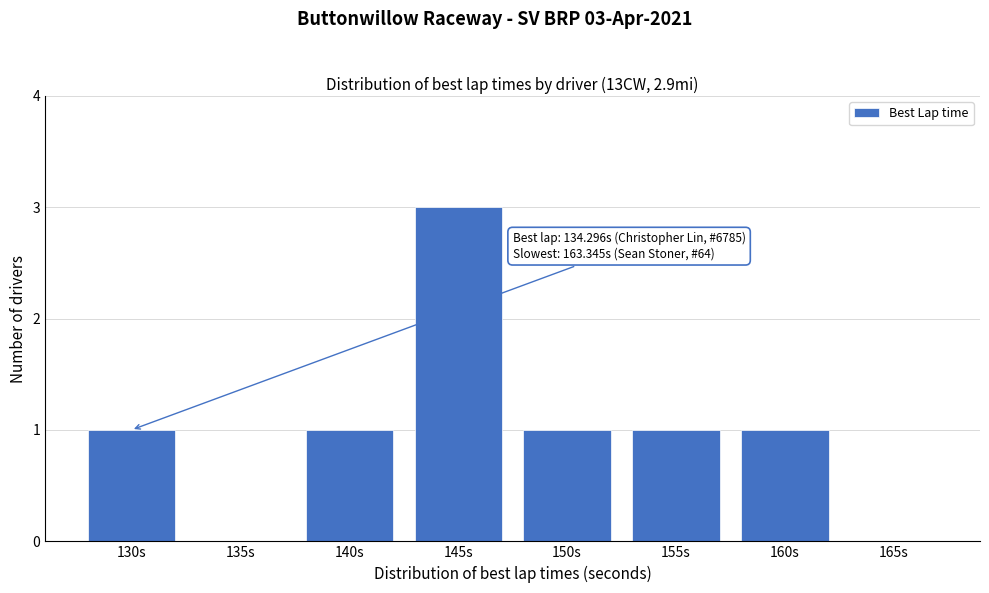

Reading left to right, transcribe all the data shown in this chart.

130s=1	135s=0	140s=1	145s=3	150s=1	155s=1	160s=1	165s=0